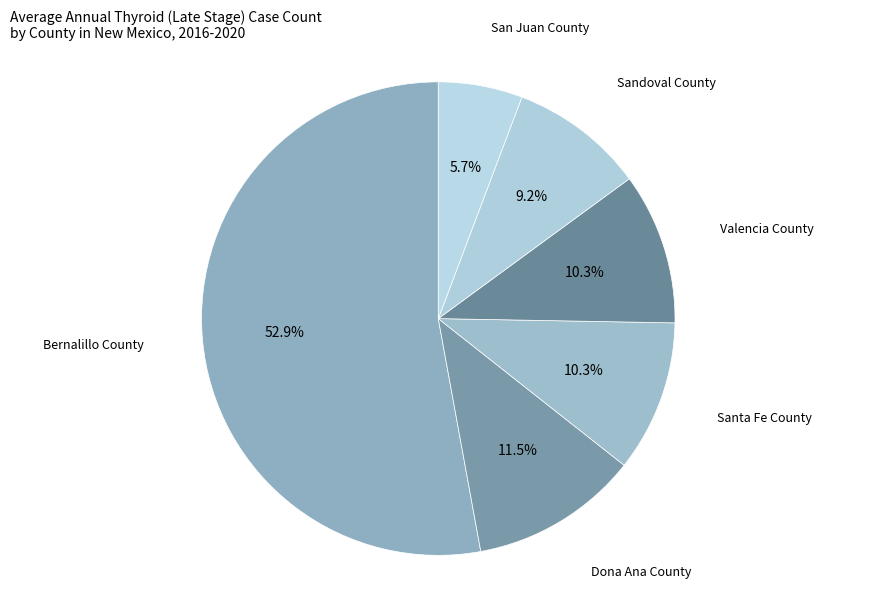

Which category has the smallest portion of the pie?

San Juan County